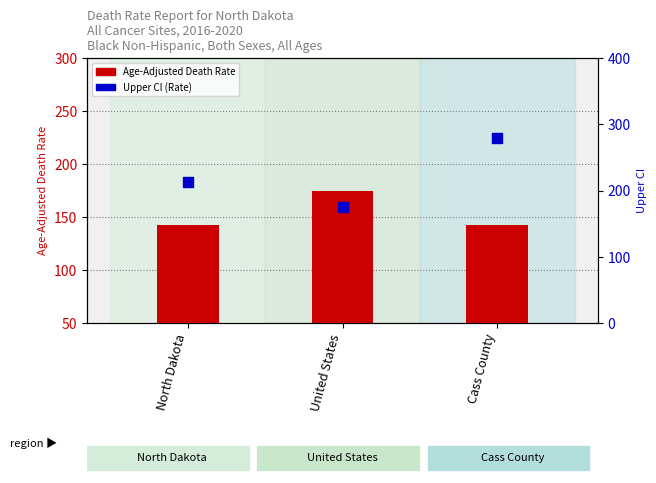

Which has a higher value, Cass County or North Dakota?

Cass County